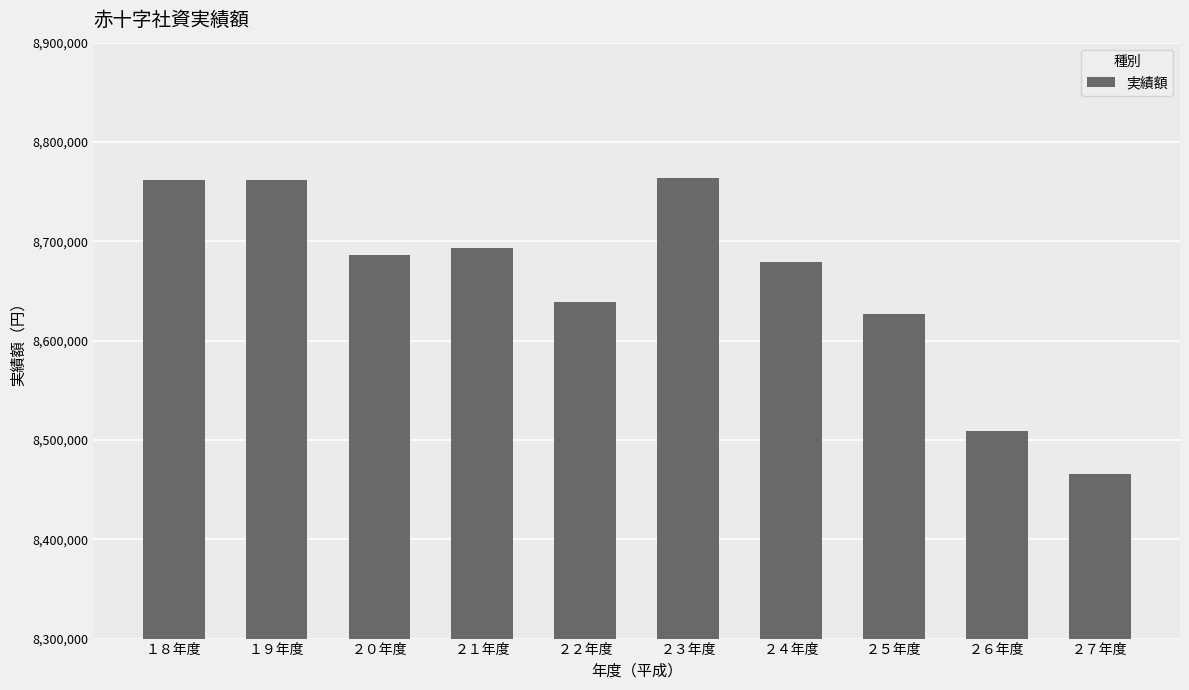

How many distinct data groups are displayed?

1